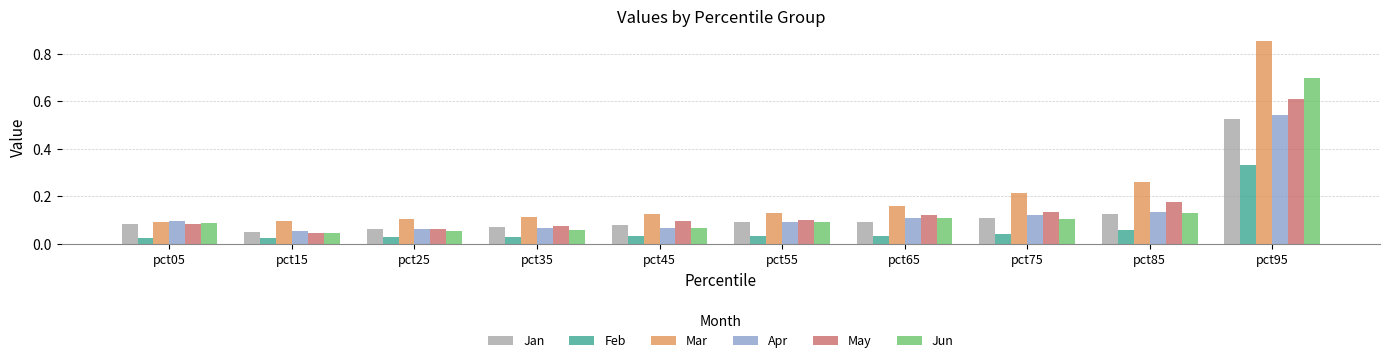

What is the difference between the maximum and minimum values in the Jun series?

0.7